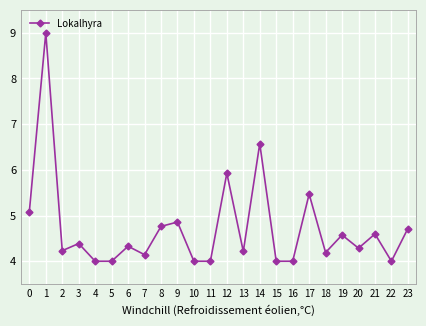

The value at 4 is 1.4. True or false?

False